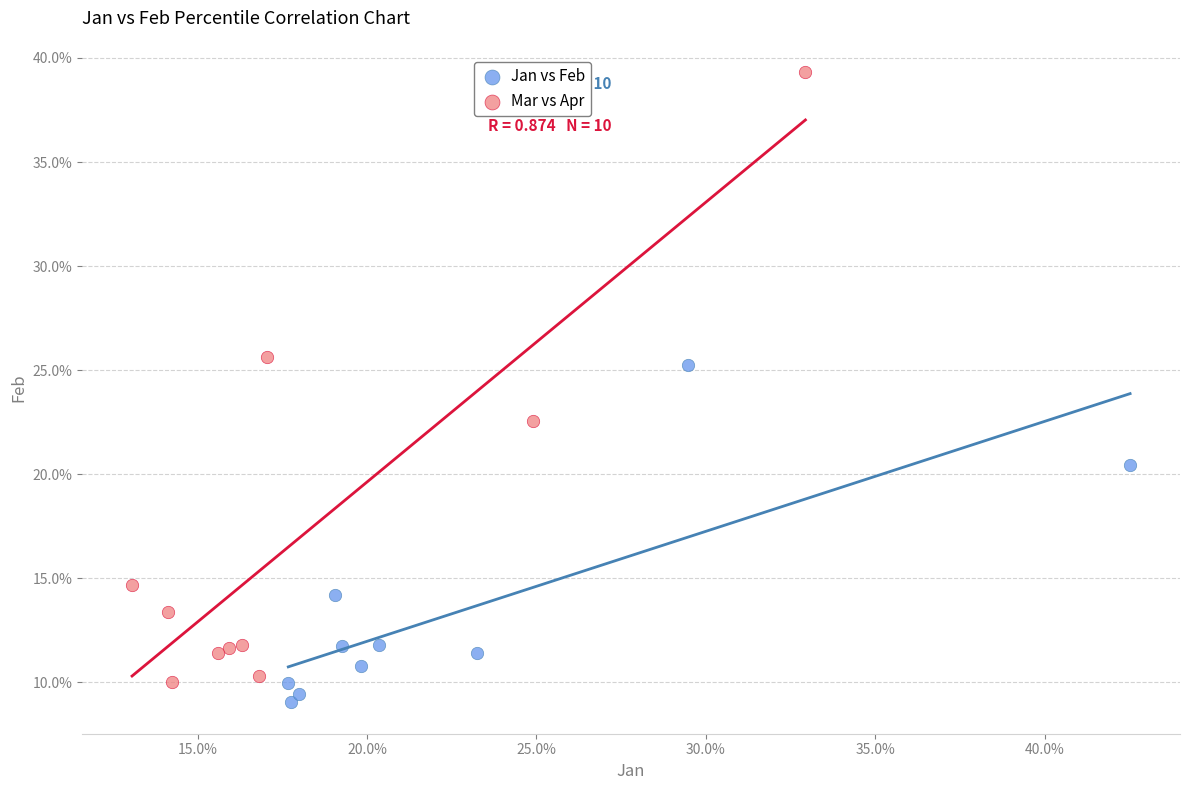

What are all the series names shown in the legend?

Jan vs Feb, Mar vs Apr